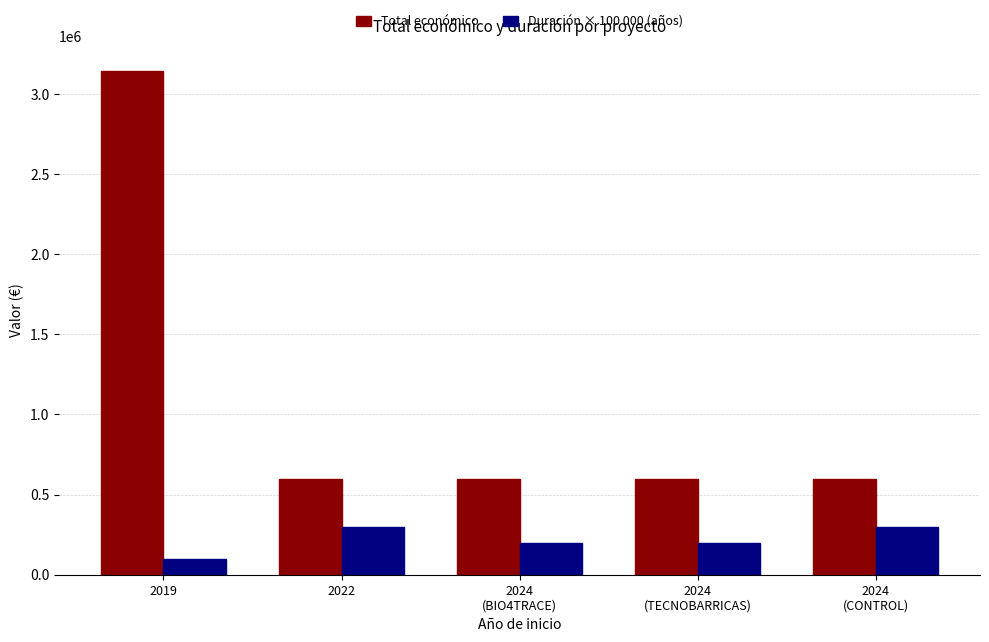

What is the value of the Total económico bar at the 4th from the left?

596384